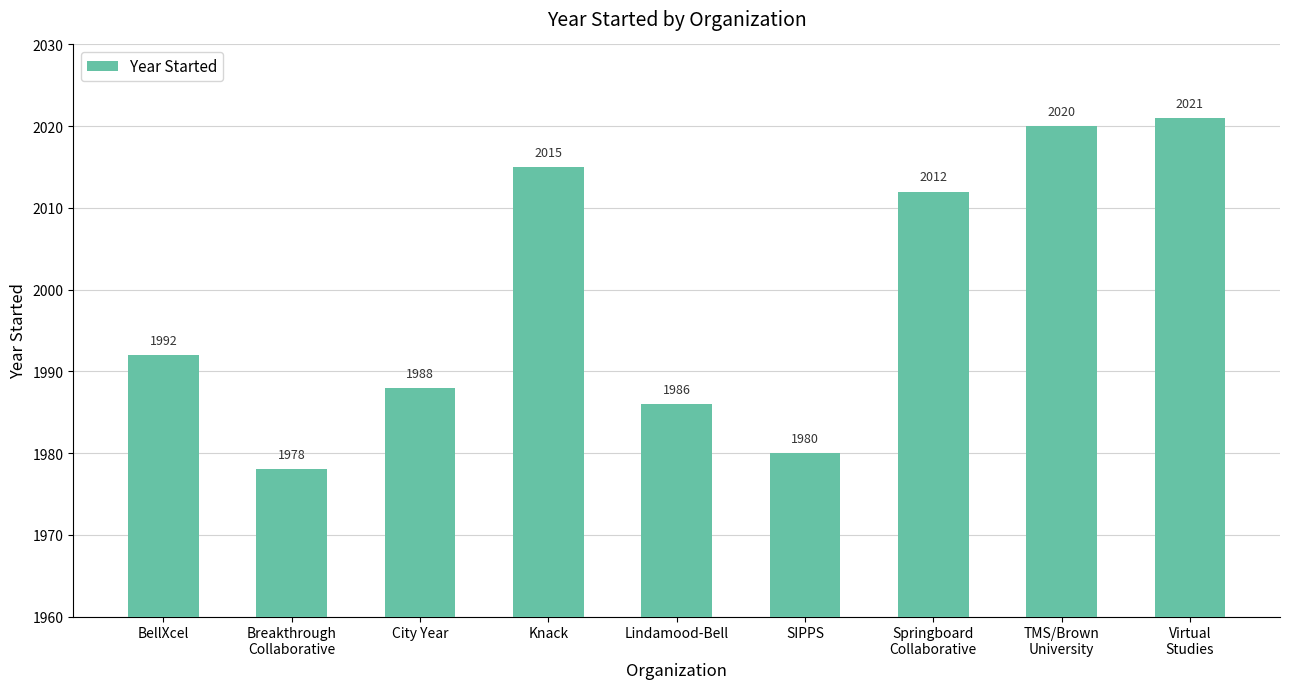

What is the ratio of the value at SIPPS to the value at Virtual
Studies?

1.0